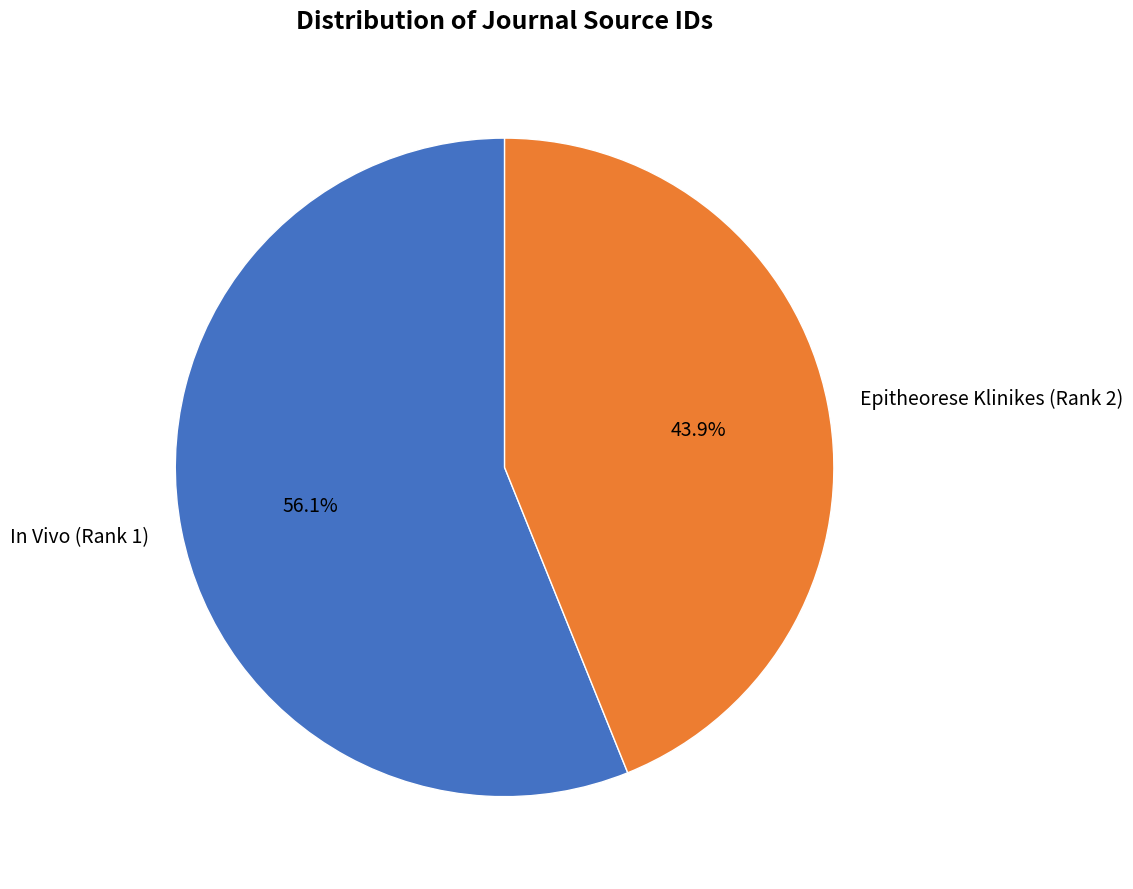

Count the number of slices in the pie.

2